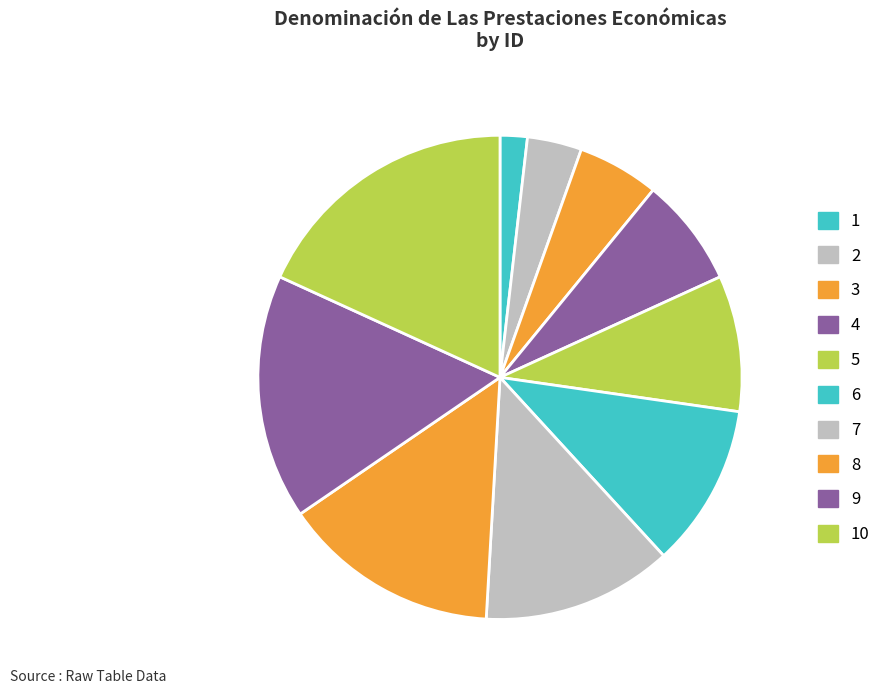

To the nearest percent, what percentage of the pie is 10?

18%